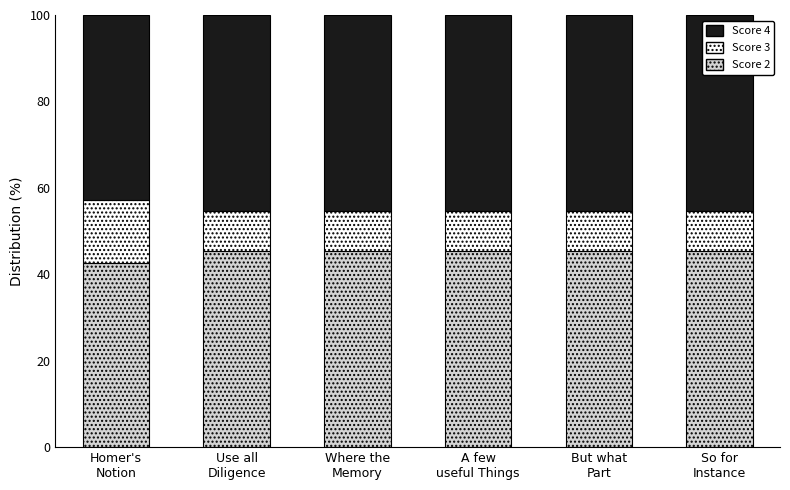

Reading left to right, what are the values for Score 2?

42.7	45.4	45.4	45.4	45.4	45.4